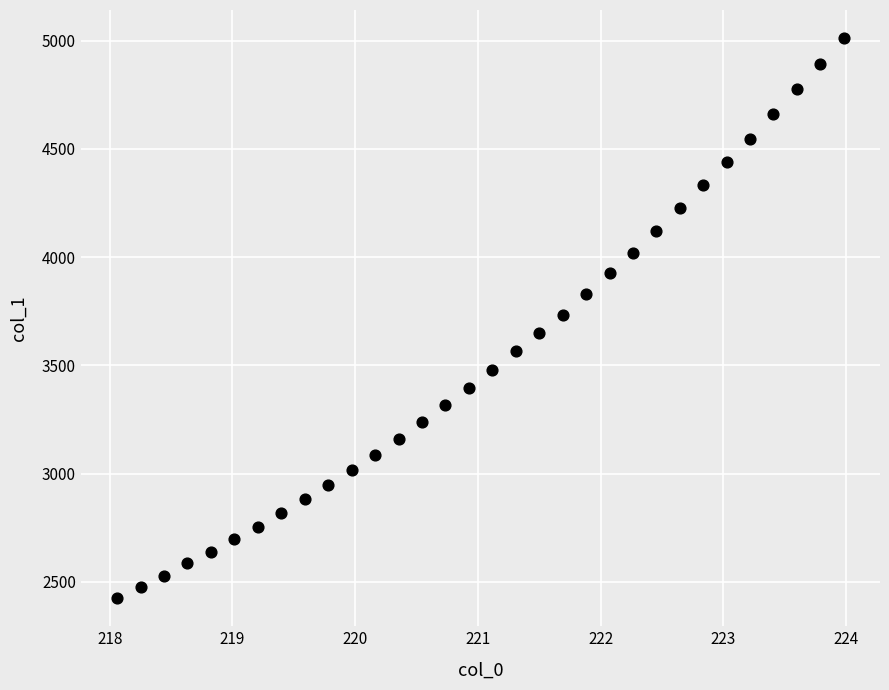

What is the range of X values (max minus min)?

5.9